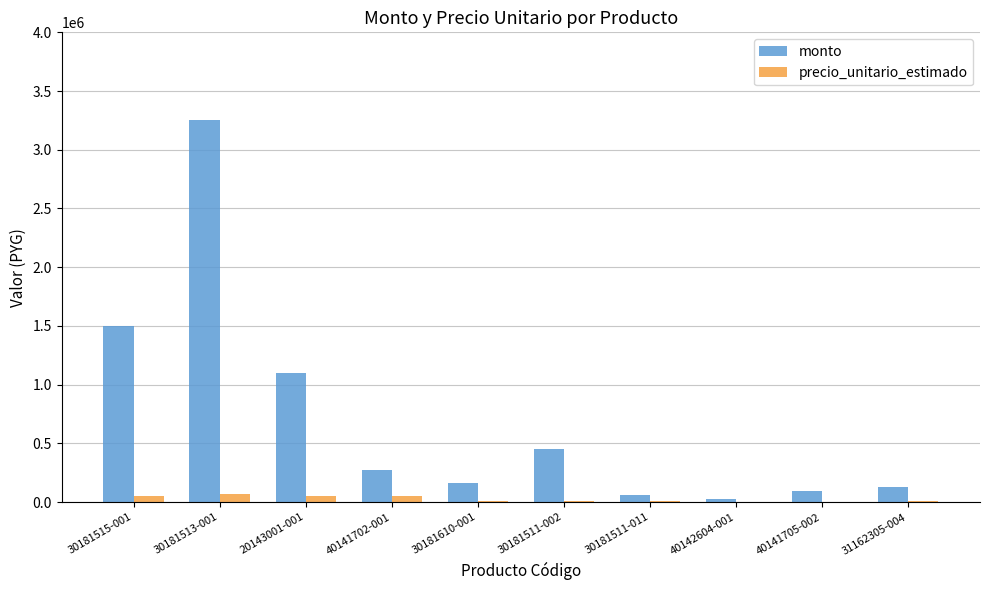

How many data points does each series have?

10